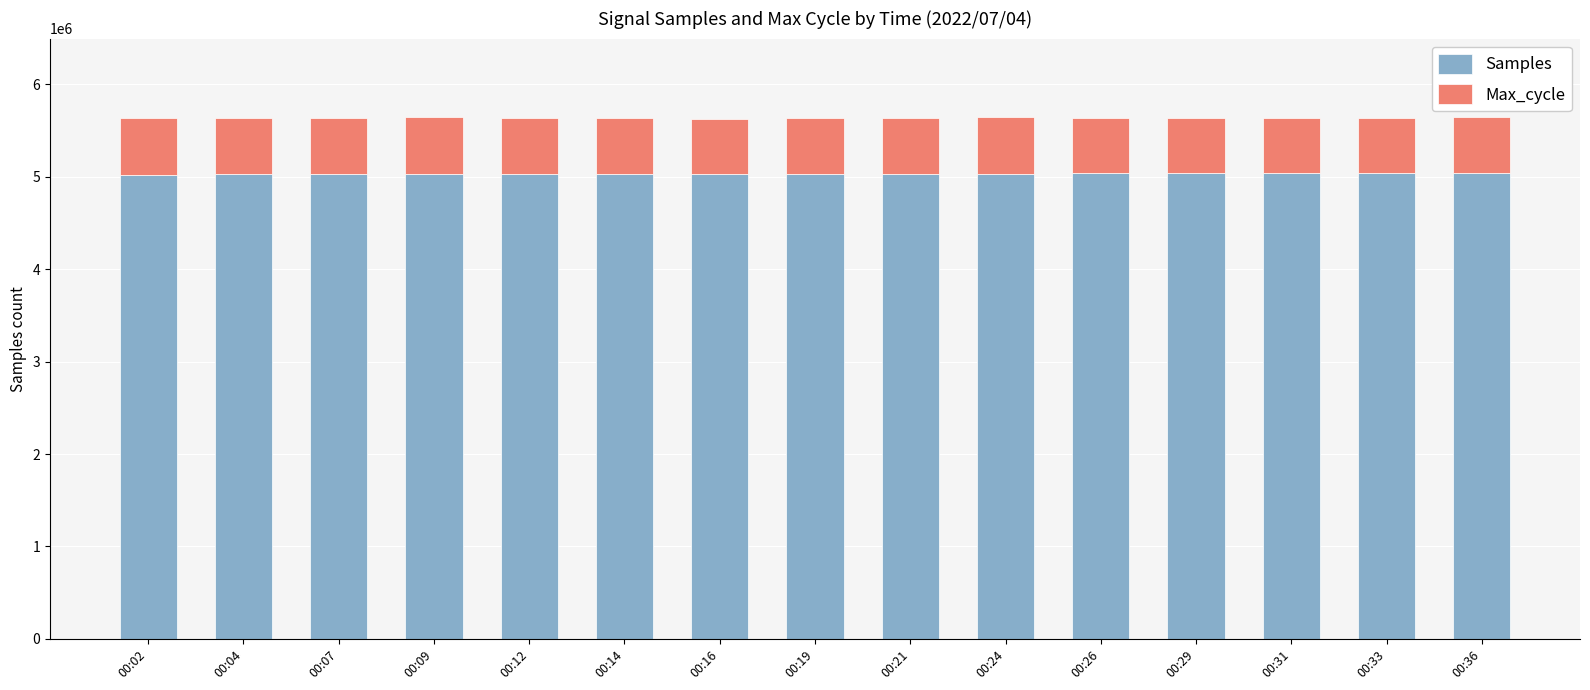

What are all the series names shown in the legend?

Samples, Max_cycle